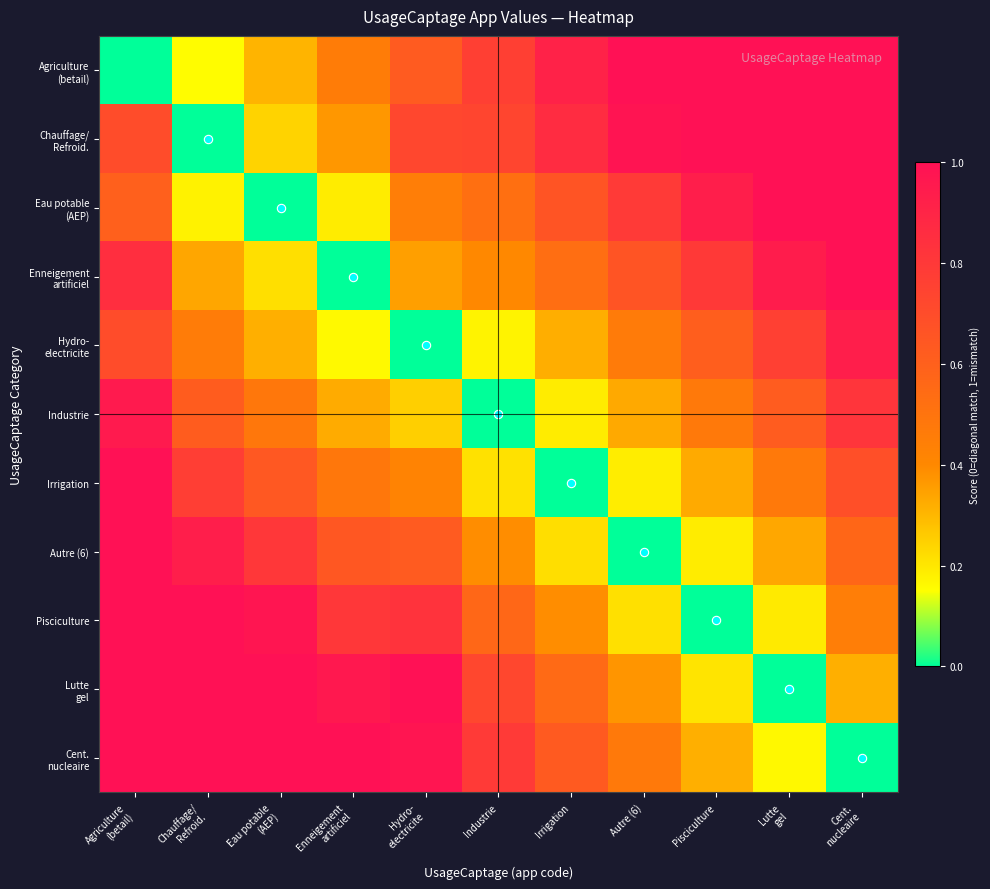

At Cent. nucleaire, list the series in order from largest to smallest.

Agriculture (betail), Chauffage/ Refroid., Eau potable (AEP), Enneigement artificiel, Hydro- electricite, Industrie, Irrigation, Autre (6), Pisciculture, Lutte gel, Cent. nucleaire